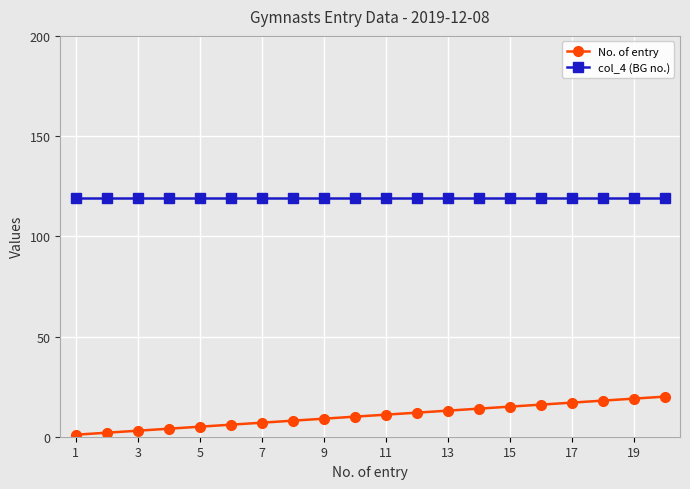

List the series in order of their peak value, lowest first.

No. of entry, col_4 (BG no.)